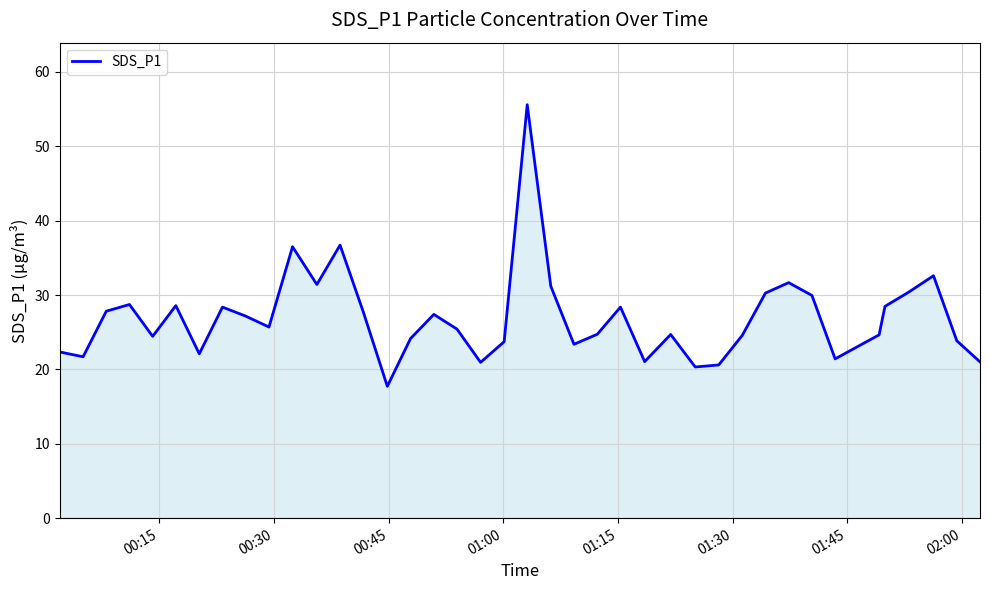

What is the difference between the maximum and minimum values?

37.9